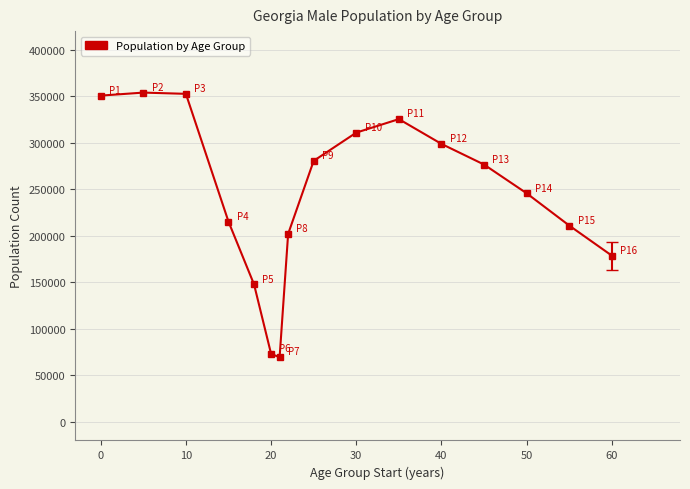

What is the minimum value shown in the chart?

69430